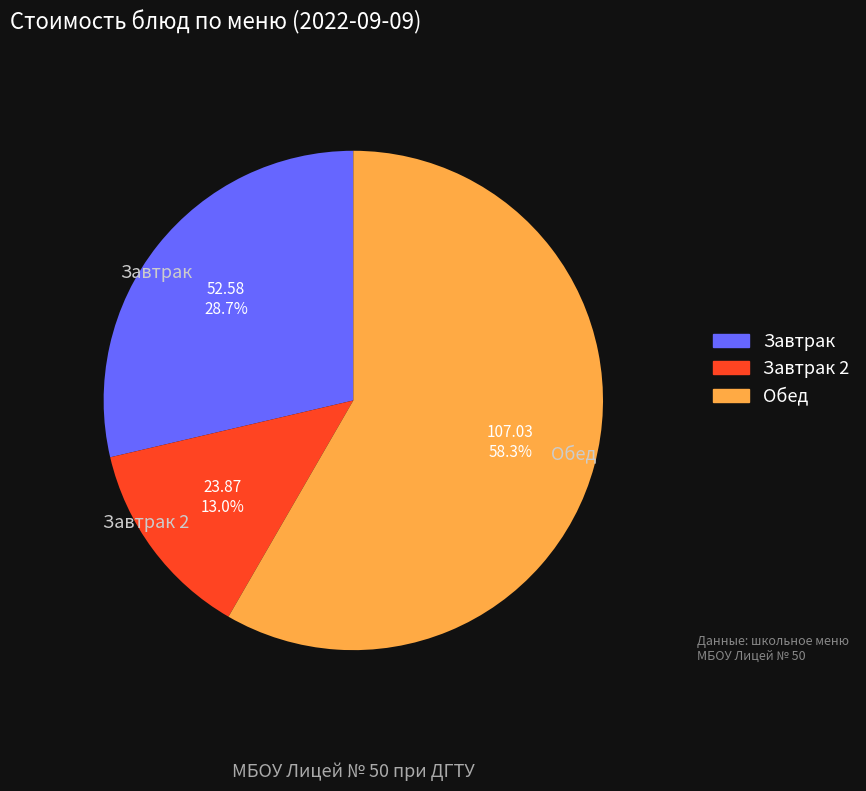

Count the number of slices in the pie.

3